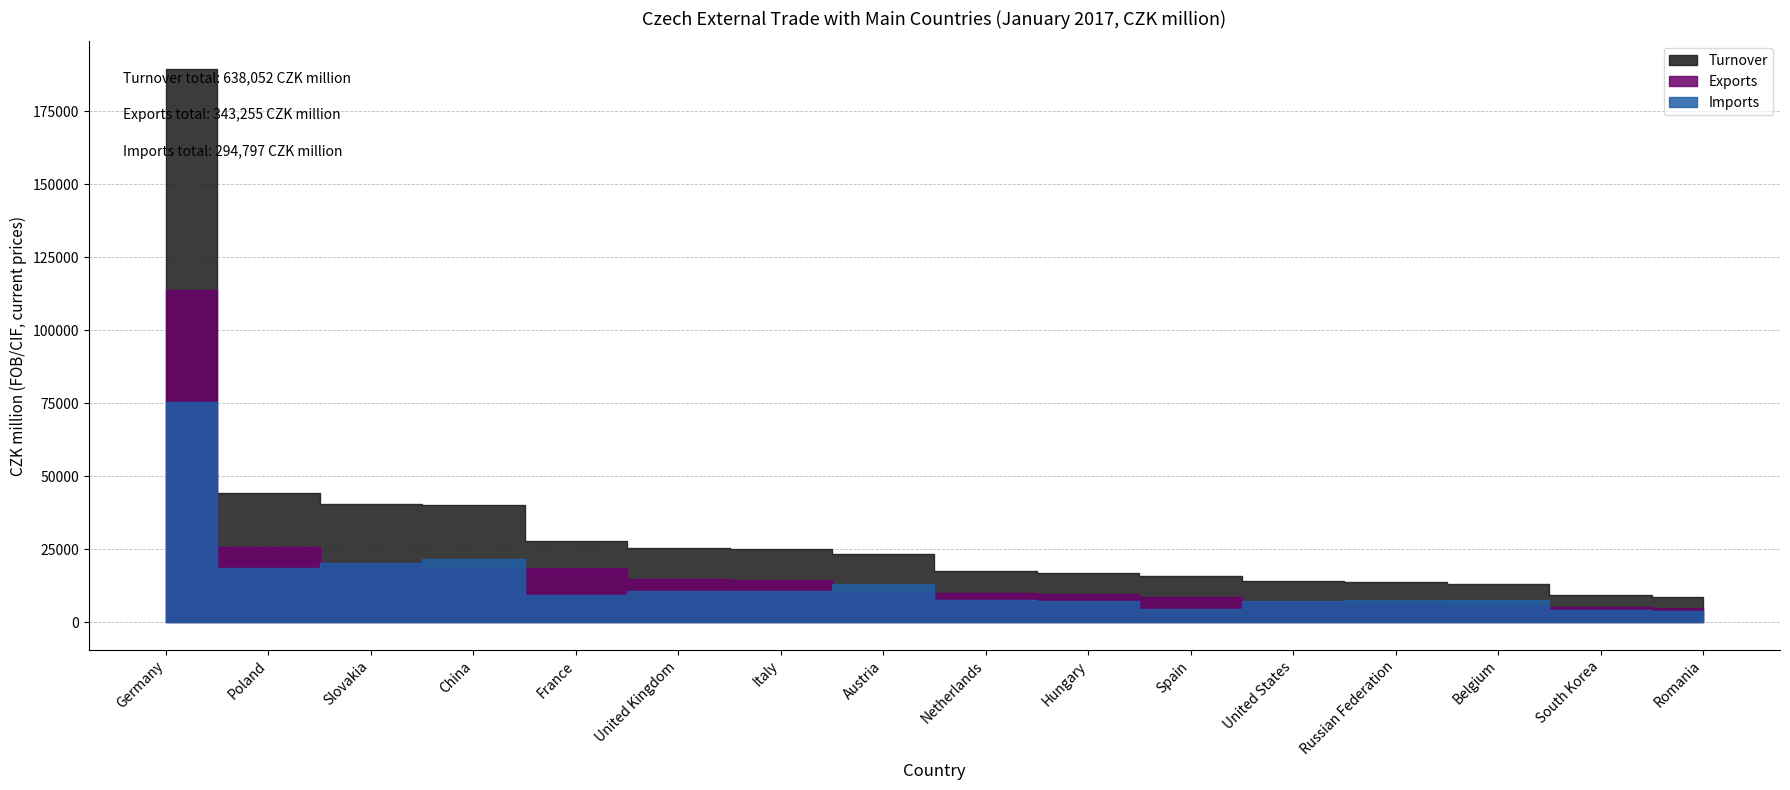

What is the label of the 9th point from the right?

Austria